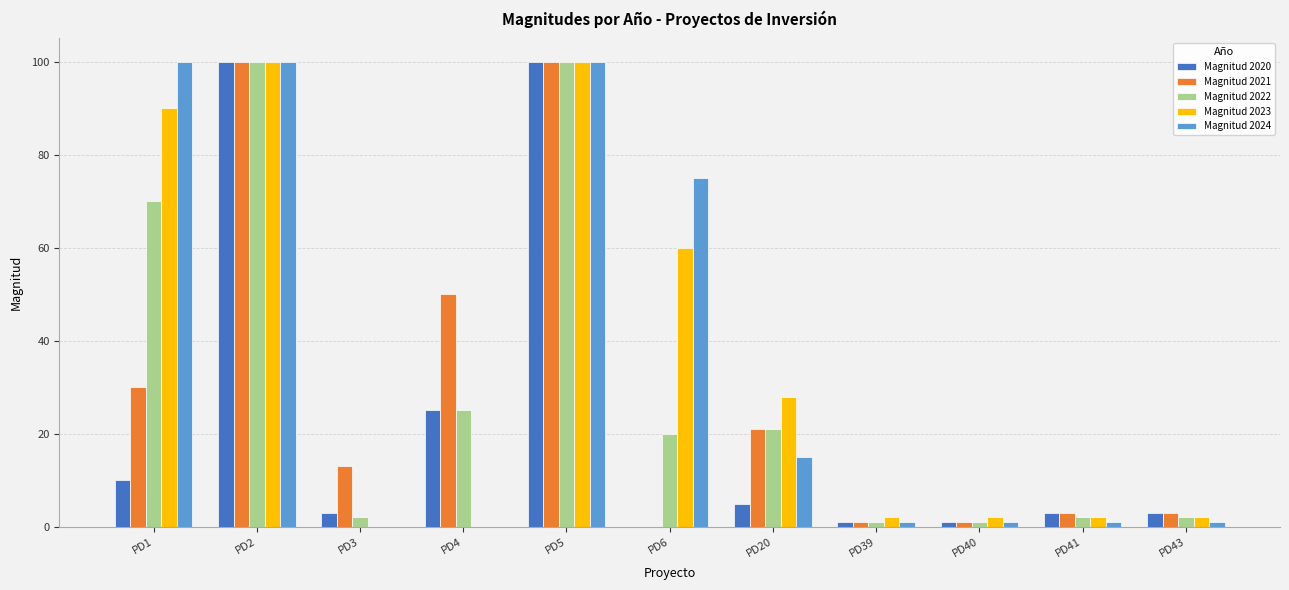

What is the sum of all Magnitud 2020 values?

251